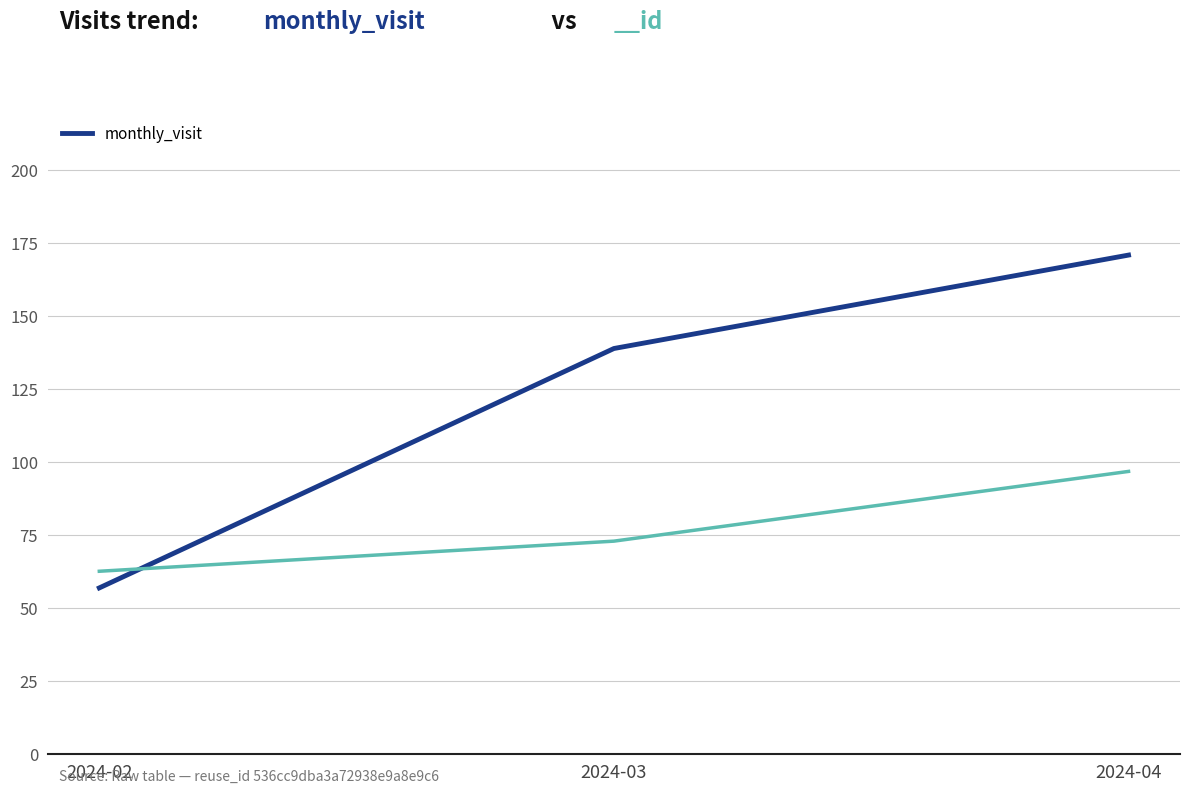

How many values are below 139?

1